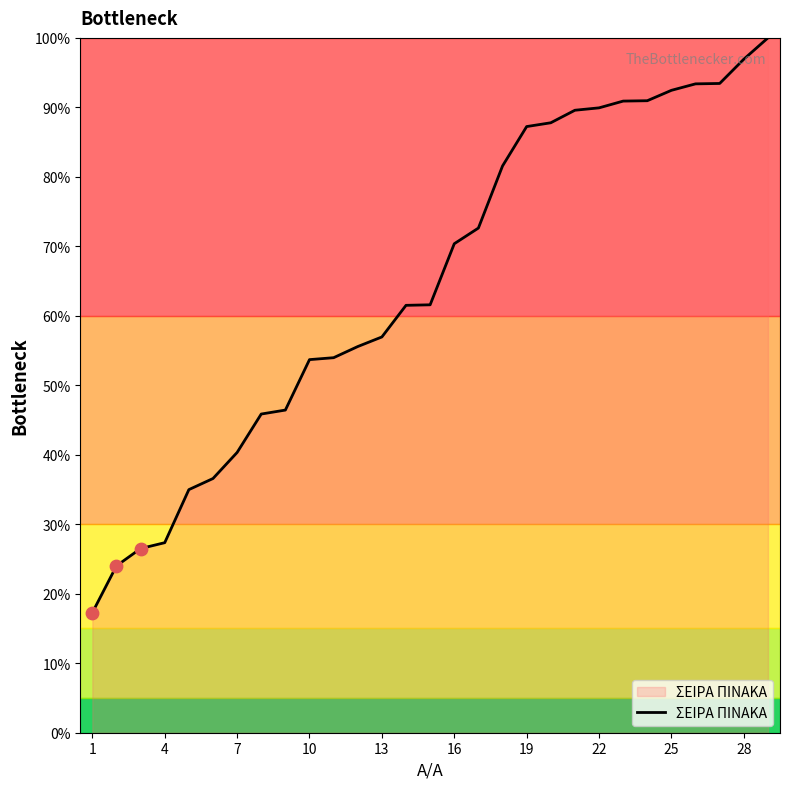

What is the smallest value displayed?

17.3